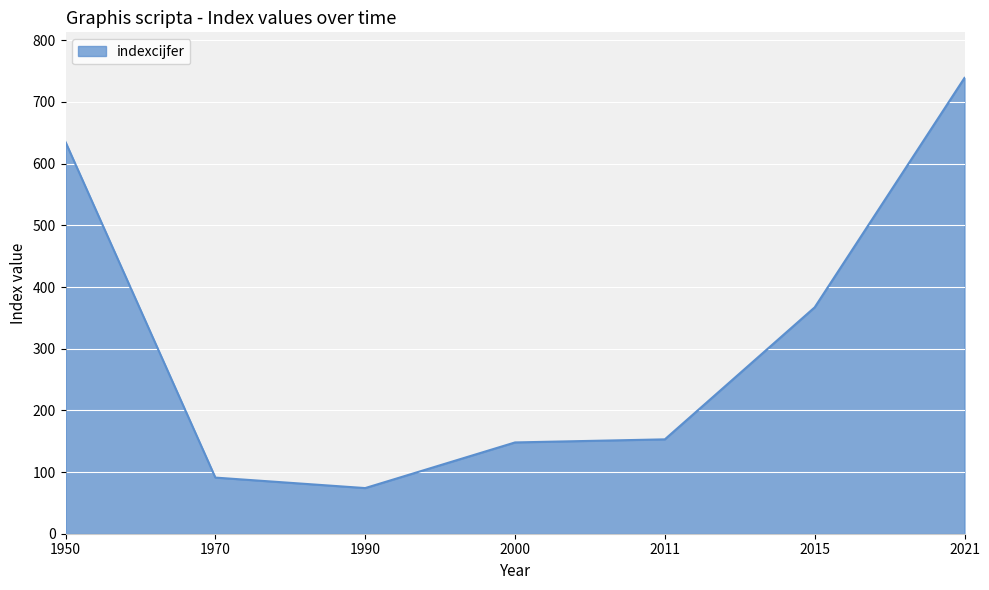

At which category does the chart reach its peak across all series?

2021